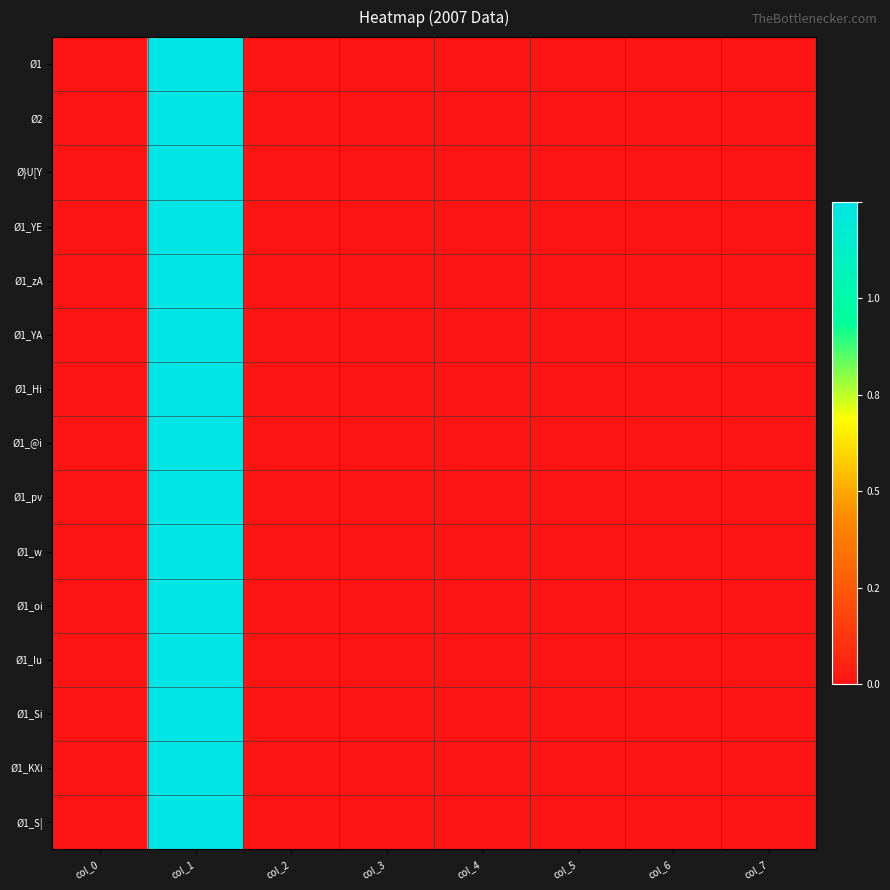

Reading left to right, transcribe all the data shown in this chart.

Ø1: col_0=0.0	col_1=1.0	col_2=0.0	col_3=0.0	col_4=0.0	col_5=0.0	col_6=0.0	col_7=0.0
Ø2: col_0=0.0	col_1=1.0	col_2=0.0	col_3=0.0	col_4=0.0	col_5=0.0	col_6=0.0	col_7=0.0
Ø}U[Y: col_0=0.0	col_1=1.0	col_2=0.0	col_3=0.0	col_4=0.0	col_5=0.0	col_6=0.0	col_7=0.0
Ø1_YE: col_0=0.0	col_1=1.0	col_2=0.0	col_3=0.0	col_4=0.0	col_5=0.0	col_6=0.0	col_7=0.0
Ø1_zA: col_0=0.0	col_1=1.0	col_2=0.0	col_3=0.0	col_4=0.0	col_5=0.0	col_6=0.0	col_7=0.0
Ø1_YA: col_0=0.0	col_1=1.0	col_2=0.0	col_3=0.0	col_4=0.0	col_5=0.0	col_6=0.0	col_7=0.0
Ø1_Hi: col_0=0.0	col_1=1.0	col_2=0.0	col_3=0.0	col_4=0.0	col_5=0.0	col_6=0.0	col_7=0.0
Ø1_@i: col_0=0.0	col_1=1.0	col_2=0.0	col_3=0.0	col_4=0.0	col_5=0.0	col_6=0.0	col_7=0.0
Ø1_pv: col_0=0.0	col_1=1.0	col_2=0.0	col_3=0.0	col_4=0.0	col_5=0.0	col_6=0.0	col_7=0.0
Ø1_w: col_0=0.0	col_1=1.0	col_2=0.0	col_3=0.0	col_4=0.0	col_5=0.0	col_6=0.0	col_7=0.0
Ø1_oi: col_0=0.0	col_1=1.0	col_2=0.0	col_3=0.0	col_4=0.0	col_5=0.0	col_6=0.0	col_7=0.0
Ø1_Iu: col_0=0.0	col_1=1.0	col_2=0.0	col_3=0.0	col_4=0.0	col_5=0.0	col_6=0.0	col_7=0.0
Ø1_Si: col_0=0.0	col_1=1.0	col_2=0.0	col_3=0.0	col_4=0.0	col_5=0.0	col_6=0.0	col_7=0.0
Ø1_KXi: col_0=0.0	col_1=1.0	col_2=0.0	col_3=0.0	col_4=0.0	col_5=0.0	col_6=0.0	col_7=0.0
Ø1_S|: col_0=0.0	col_1=1.0	col_2=0.0	col_3=0.0	col_4=0.0	col_5=0.0	col_6=0.0	col_7=0.0